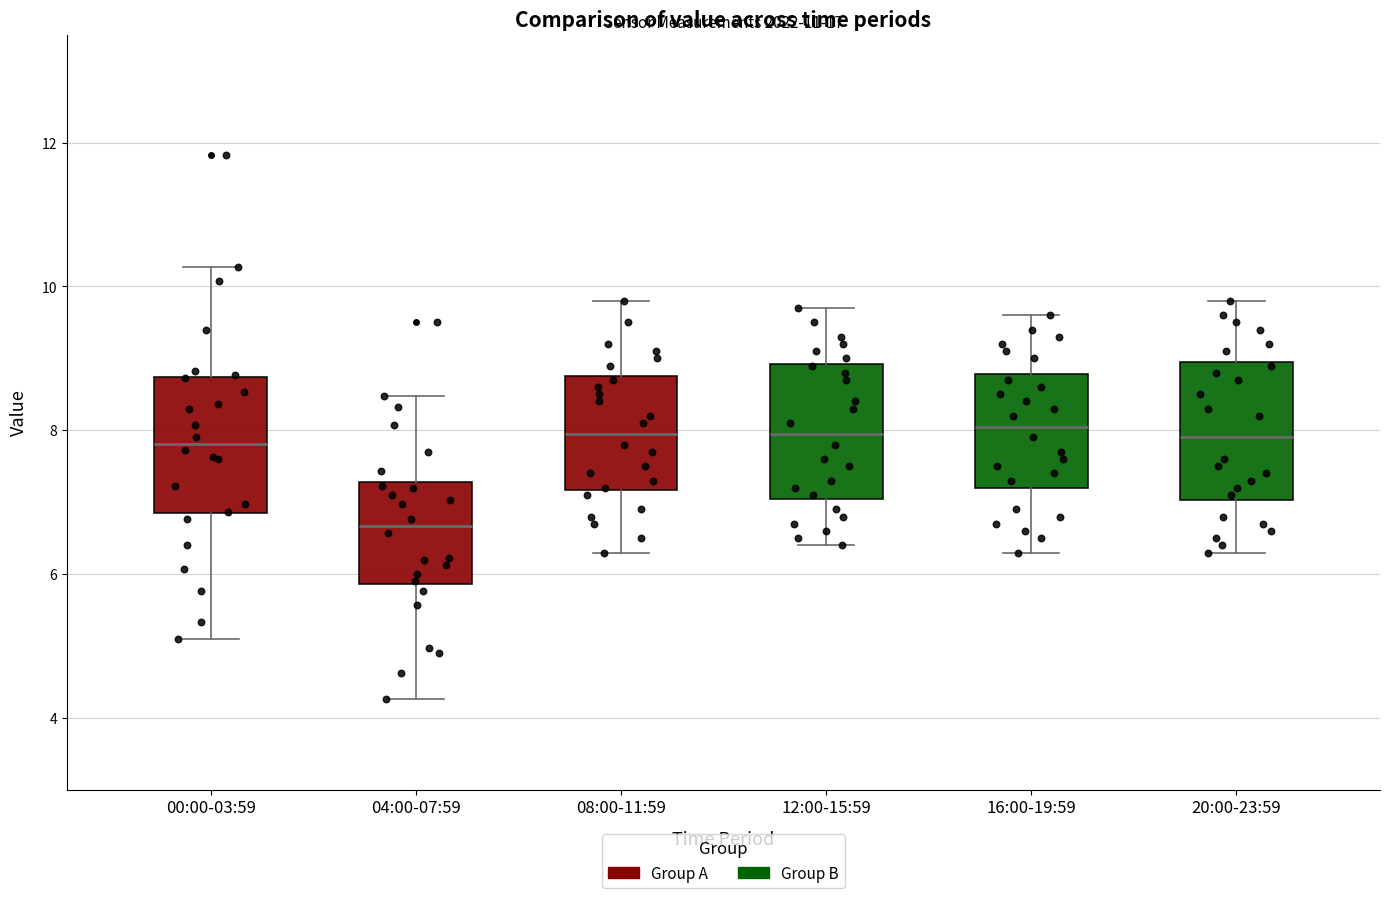

Reading left to right, transcribe this box plot: for each box, give where its median line is, the range the box spans, and where its two whiskers end, as read against the y-axis. The values are not printed on the chart, so give them approximately, as read against the axis.

00:00-03:59: median 7.8, box 6.8 to 8.8, whiskers 5.2 to 10.2
04:00-07:59: median 6.6, box 5.8 to 7.2, whiskers 4.2 to 8.4
08:00-11:59: median 8.0, box 7.2 to 8.8, whiskers 6.4 to 9.8
12:00-15:59: median 8.0, box 7.0 to 9.0, whiskers 6.4 to 9.8
16:00-19:59: median 8.0, box 7.2 to 8.8, whiskers 6.4 to 9.6
20:00-23:59: median 8.0, box 7.0 to 9.0, whiskers 6.4 to 9.8